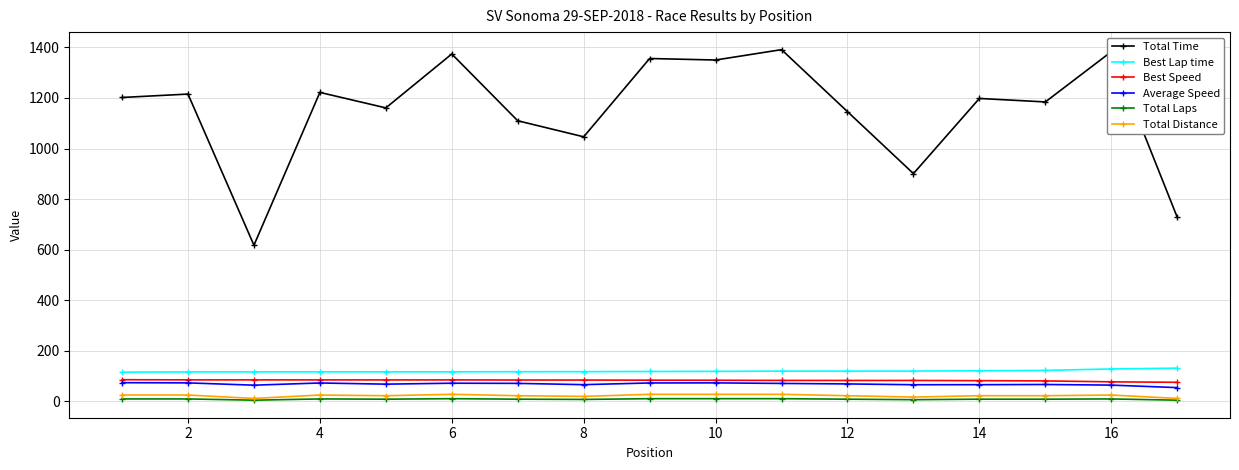

What is the sum of all Total Distance values?

372.6